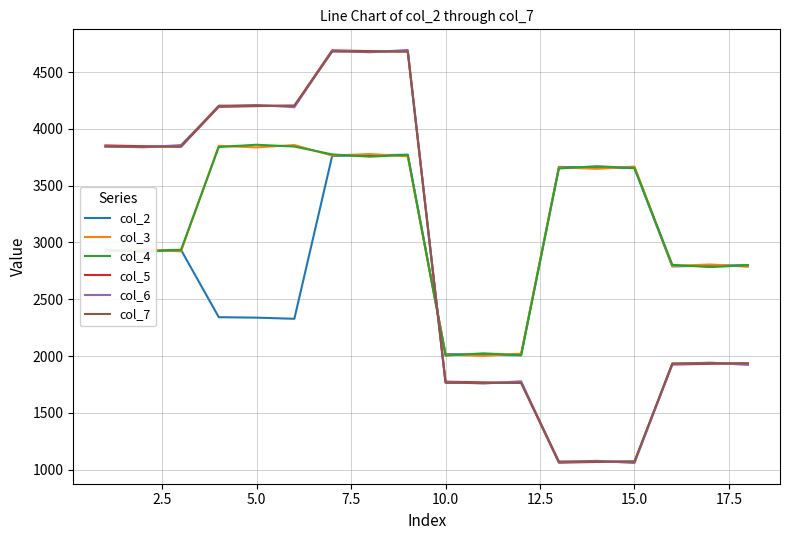

What is the maximum value shown in the chart?

4694